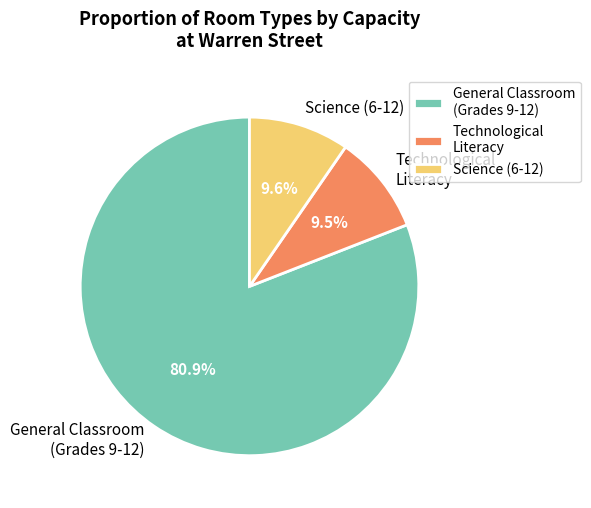

Does any single category account for the majority?

Yes